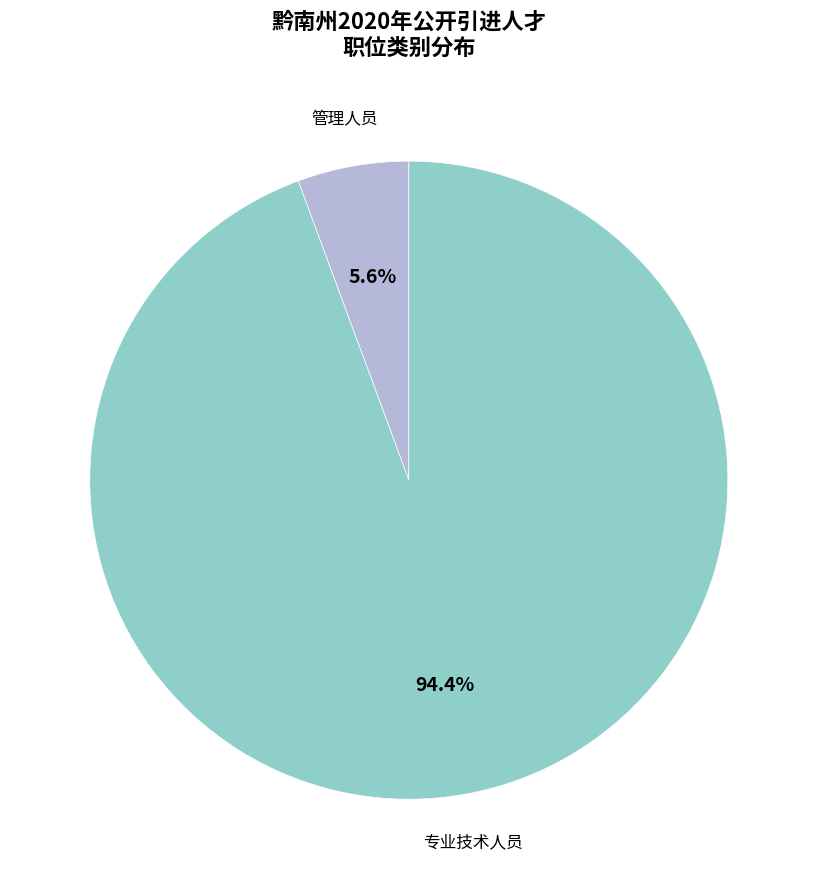

What percentage is the 管理人员 slice, to the nearest percent?

6%